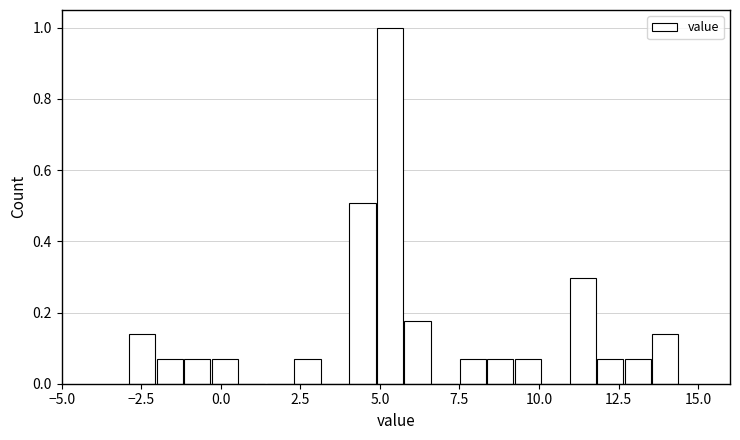

Around what value on the x-axis is the tallest bar? Give the approximate position of its centre, as read against the axis.

5.5